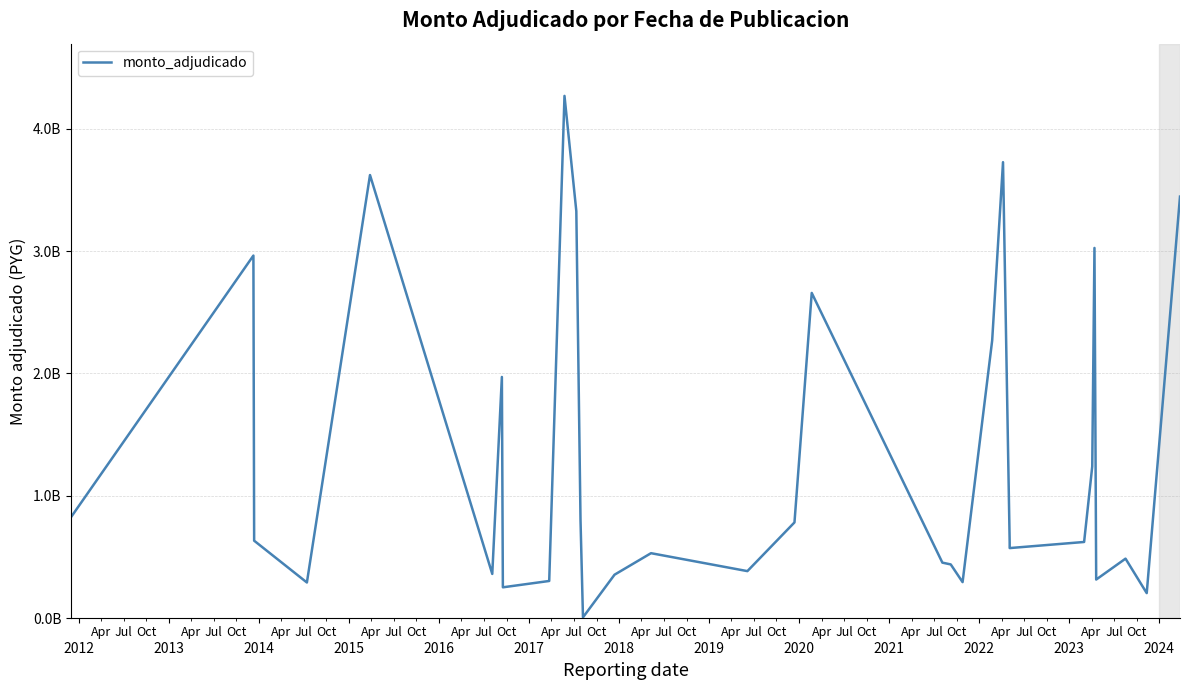

Does the chart have visible grid lines?

Yes